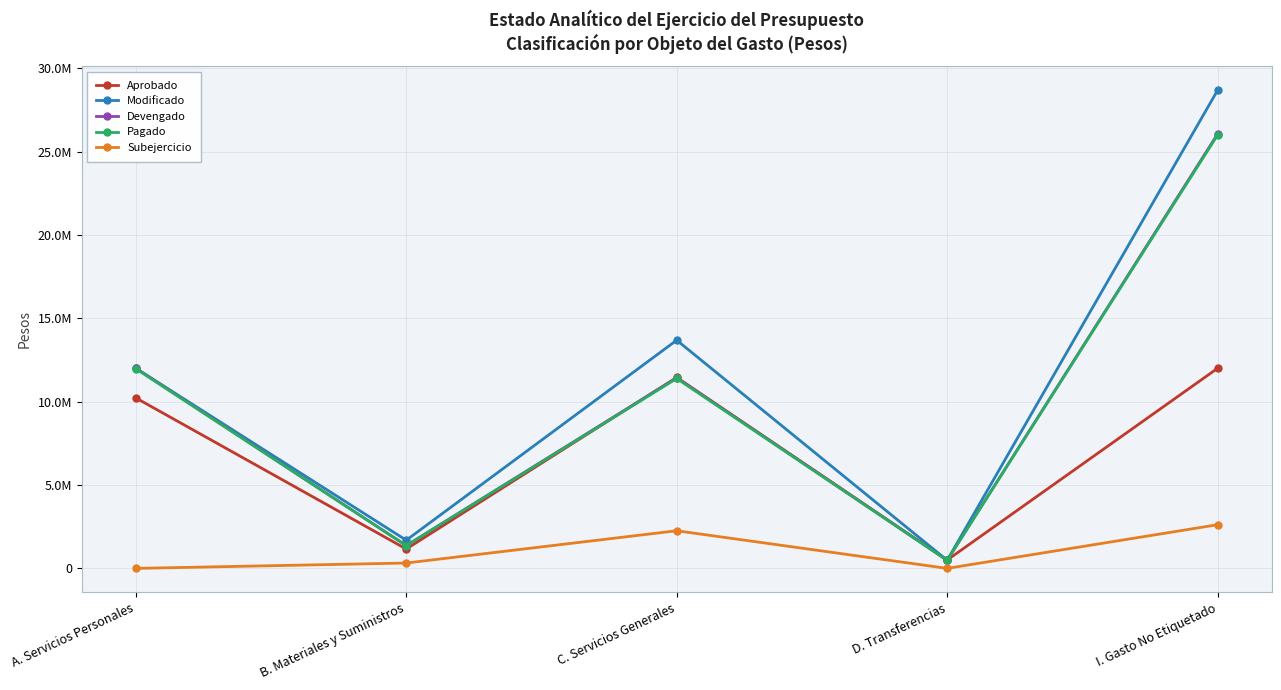

Which category has the highest value in the Aprobado series?

I. Gasto No Etiquetado